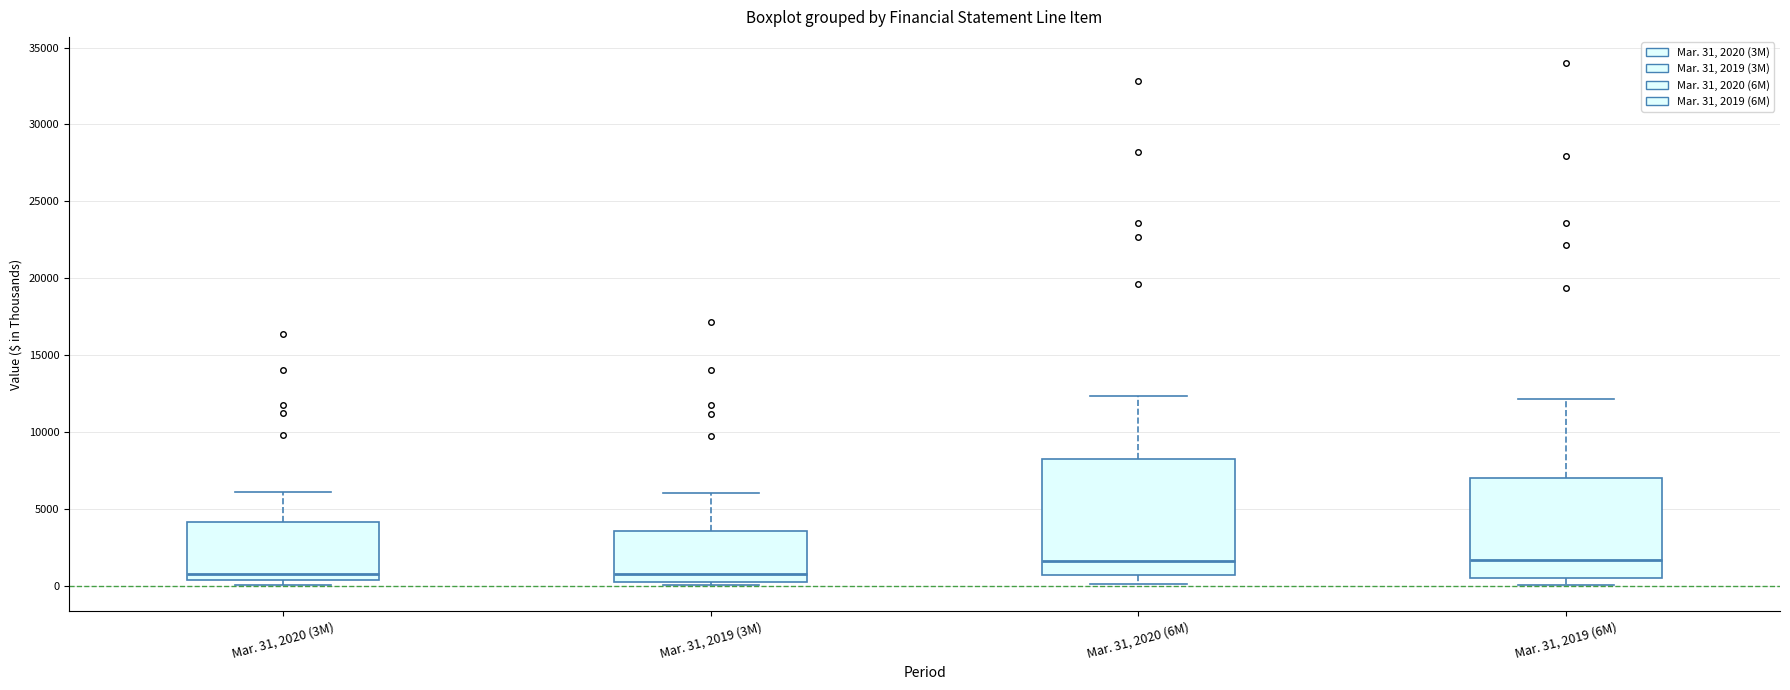

Which box is the tallest, from its lower edge to its upper edge?

Mar. 31, 2020 (6M)